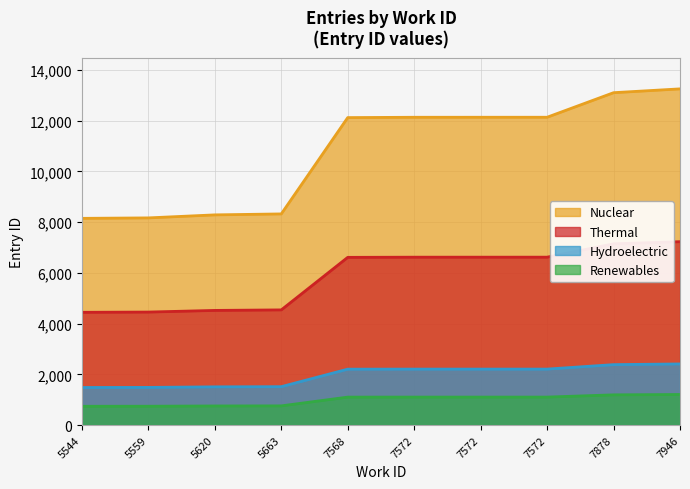

Reading left to right, what are all the values shown in this chart?

8150.5	8168.6	8287.4	8325.4	12123.1	12135.8	12136.3	12136.9	13104.9	13255.6